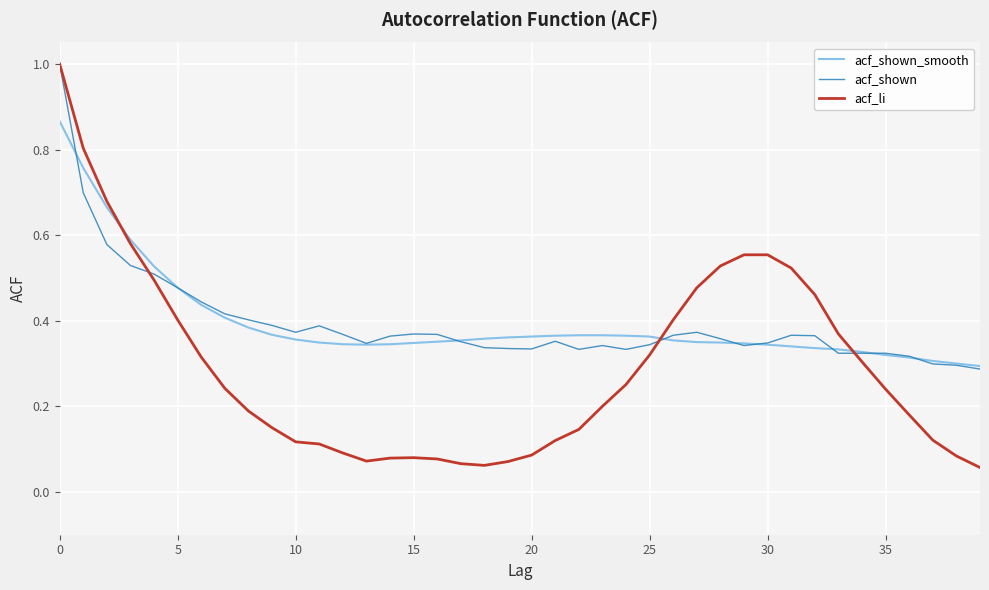

How many lines are shown in the chart?

3